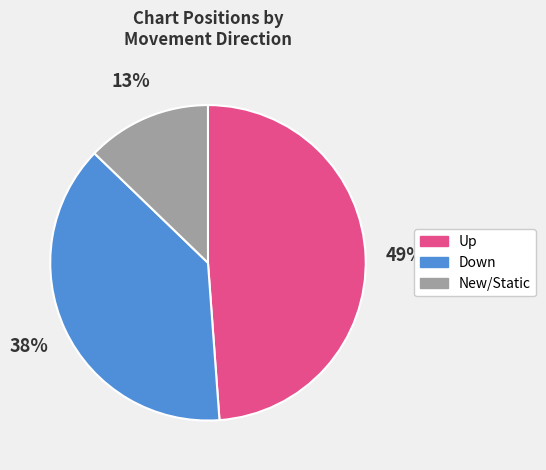

To the nearest percent, what is the average slice percentage?

33%